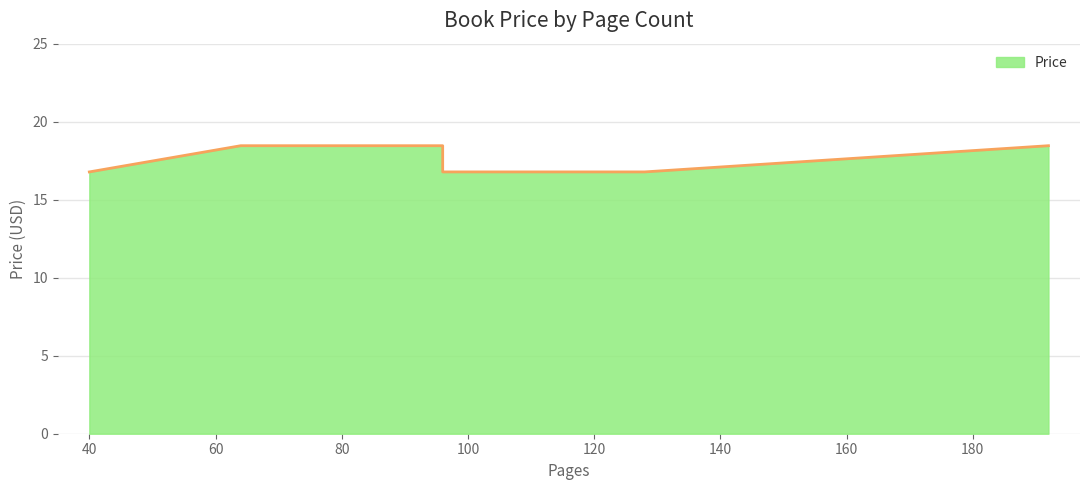

Which has a higher value, 96 or 96?

96